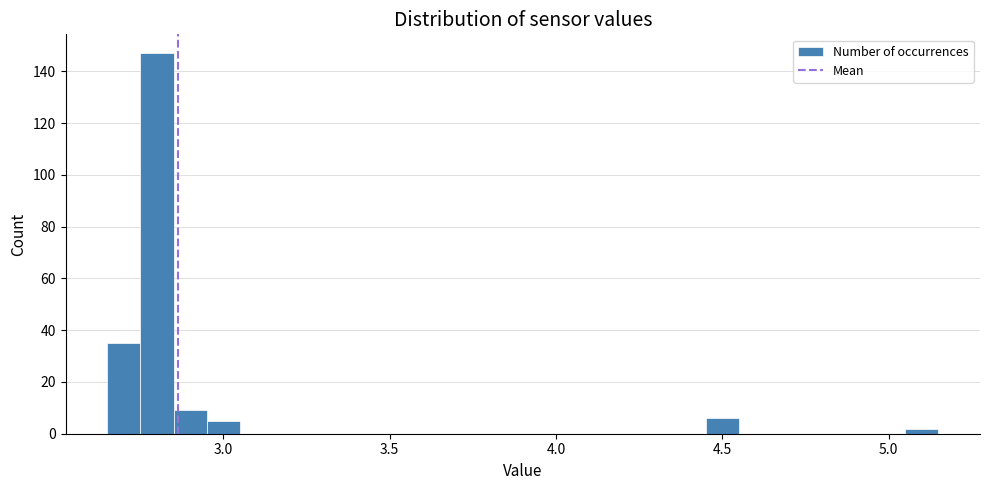

Around what value on the x-axis is the tallest bar? Give the approximate position of its centre, as read against the axis.

2.80